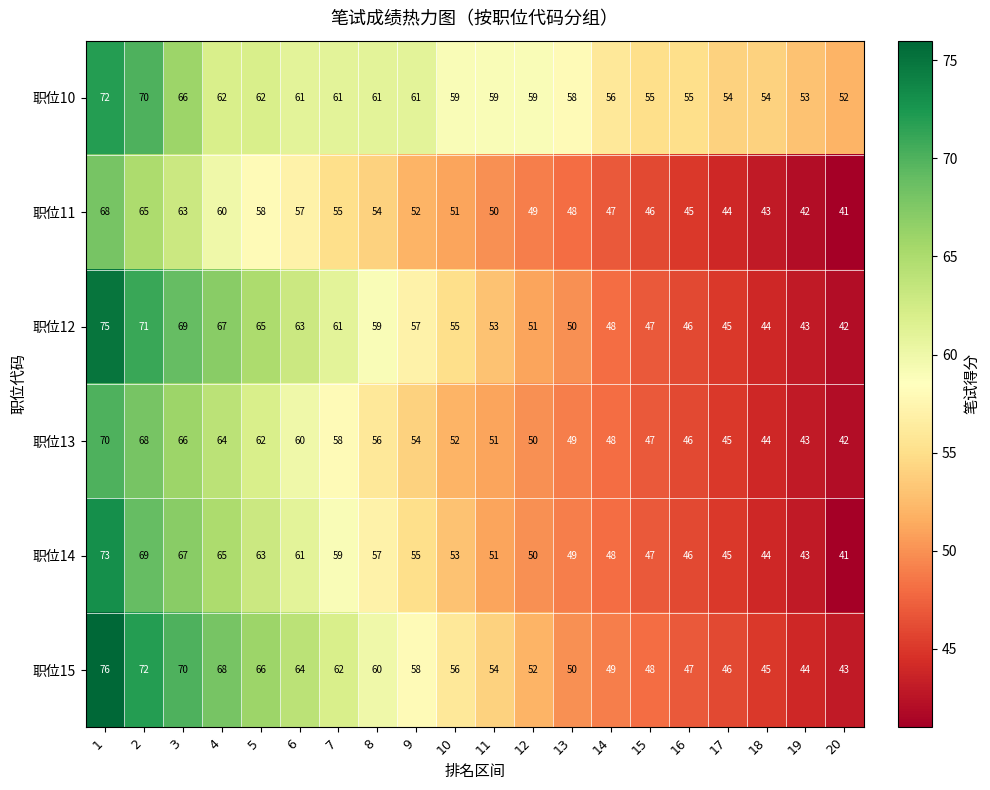

What is the greatest value displayed?

76